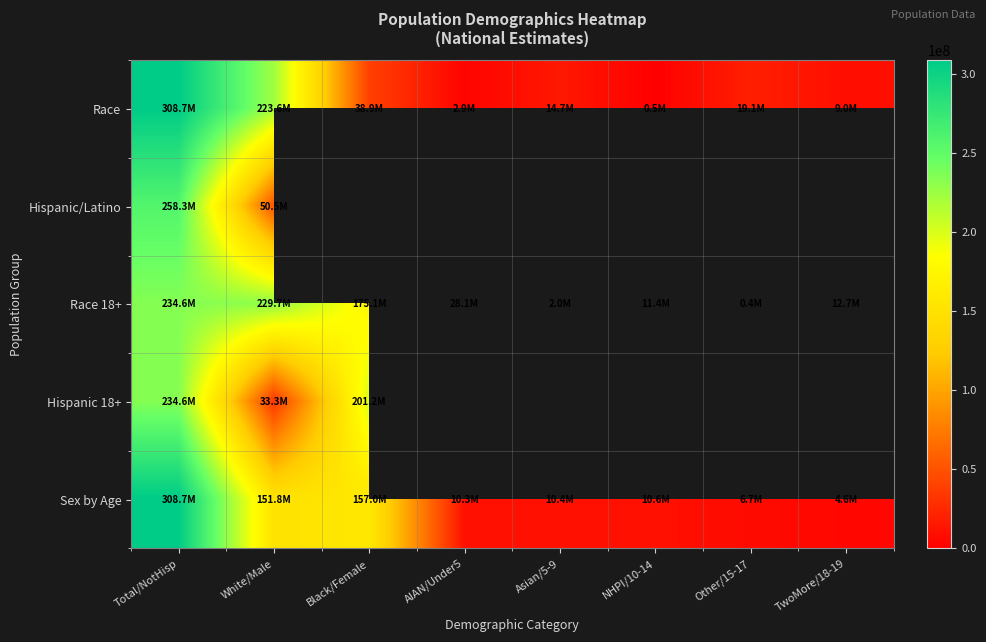

Between Other/15-17 and Asian/5-9, which is larger?

Other/15-17